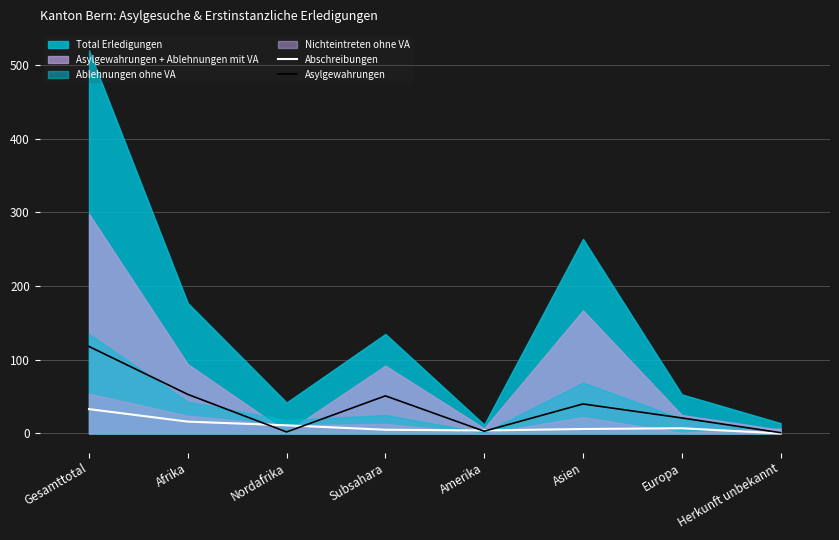

The Abschreibungen series shows 15 at Gesamttotal. True or false?

False